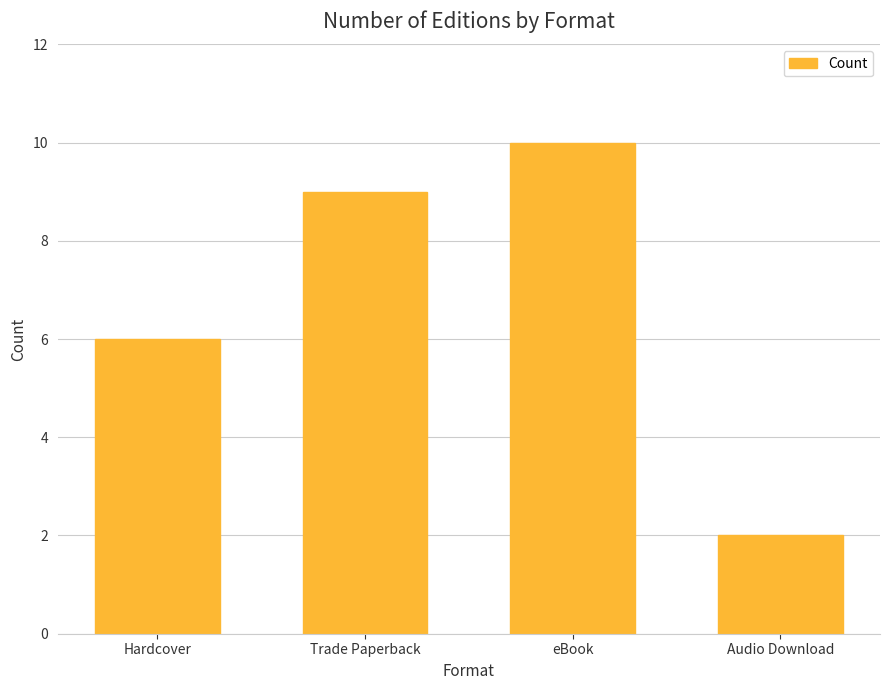

At which label is the value closest to 6?

Hardcover